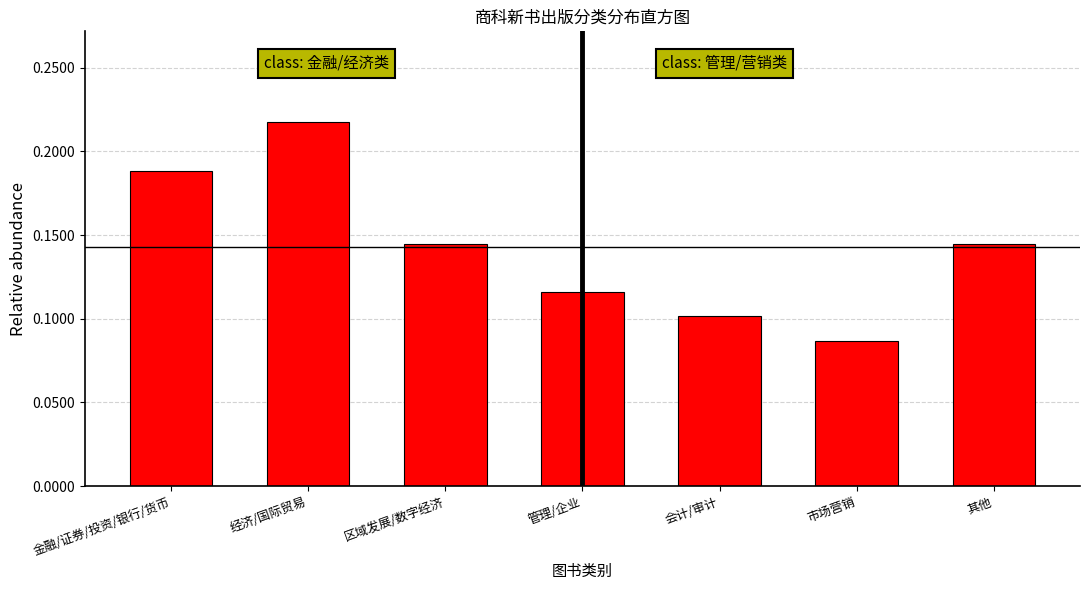

The chart shows a value of 0.1 at 会计/审计. True or false?

True